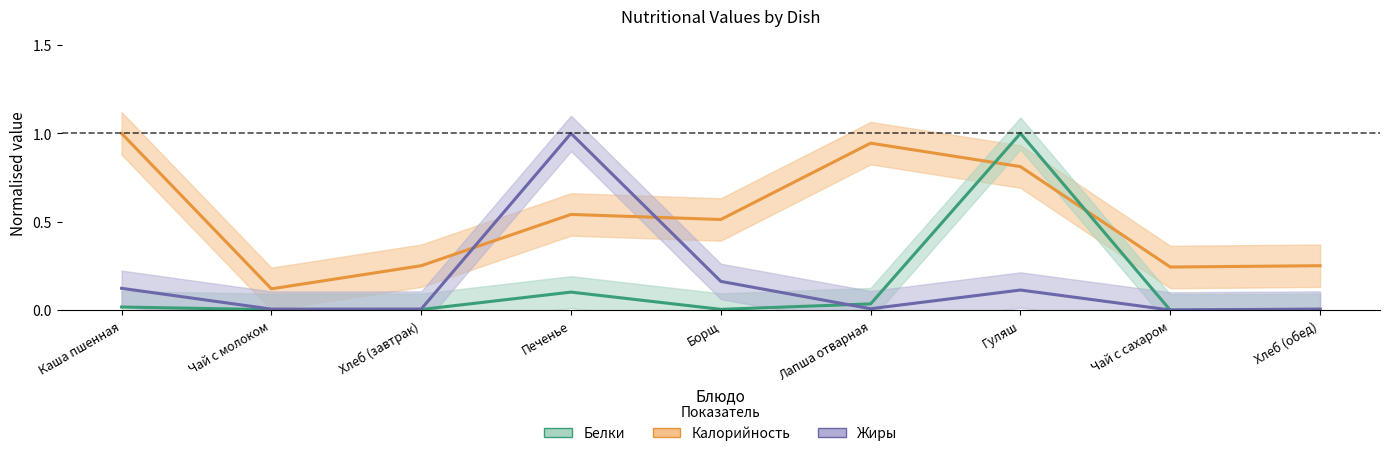

Where is the first local maximum for Калорийность?

Печенье